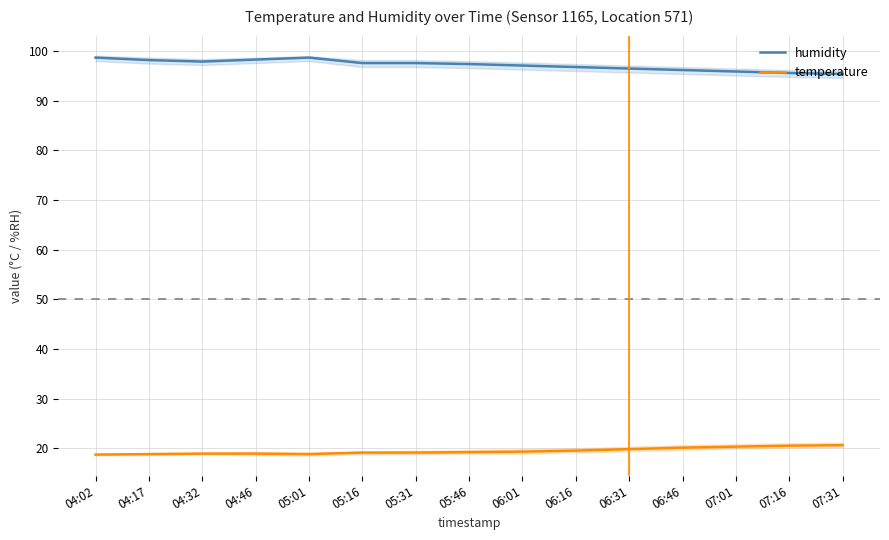

Reading right to left, transcribe all the data shown in this chart.

humidity: 95.4	95.6	95.9	96.2	96.5	96.8	97.1	97.4	97.6	97.6	98.7	98.3	97.9	98.2	98.7
temperature: 20.6	20.5	20.3	20.1	19.8	19.5	19.3	19.2	19.1	19.1	18.8	18.9	18.9	18.8	18.7